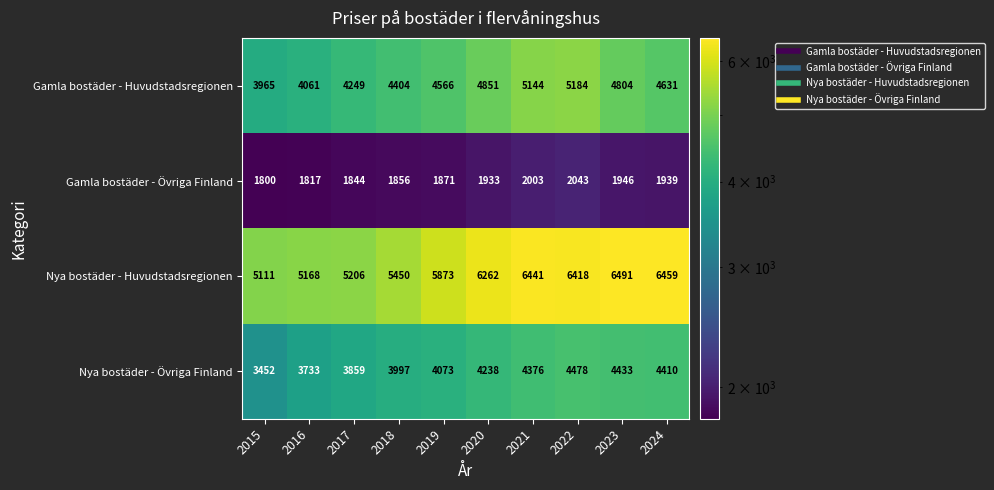

Which series changed the most between 2018 and 2024?

Nya bostäder - Huvudstadsregionen